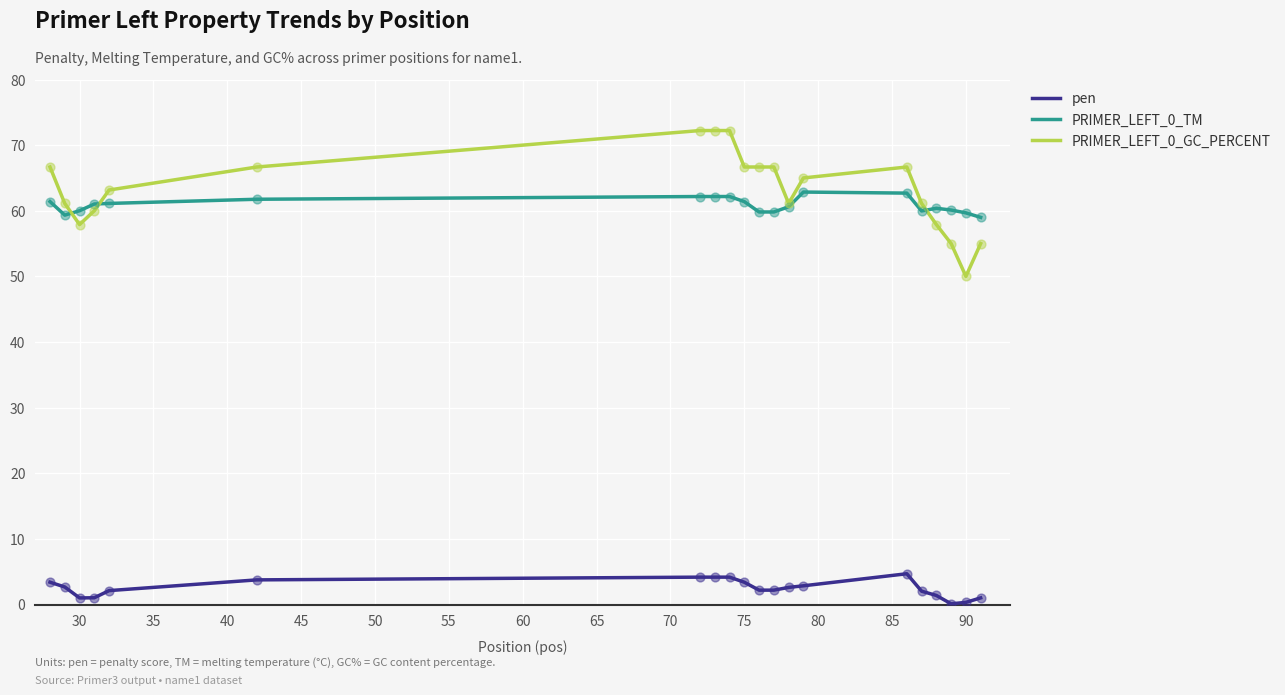

What is the maximum value for PRIMER_LEFT_0_TM?

62.8